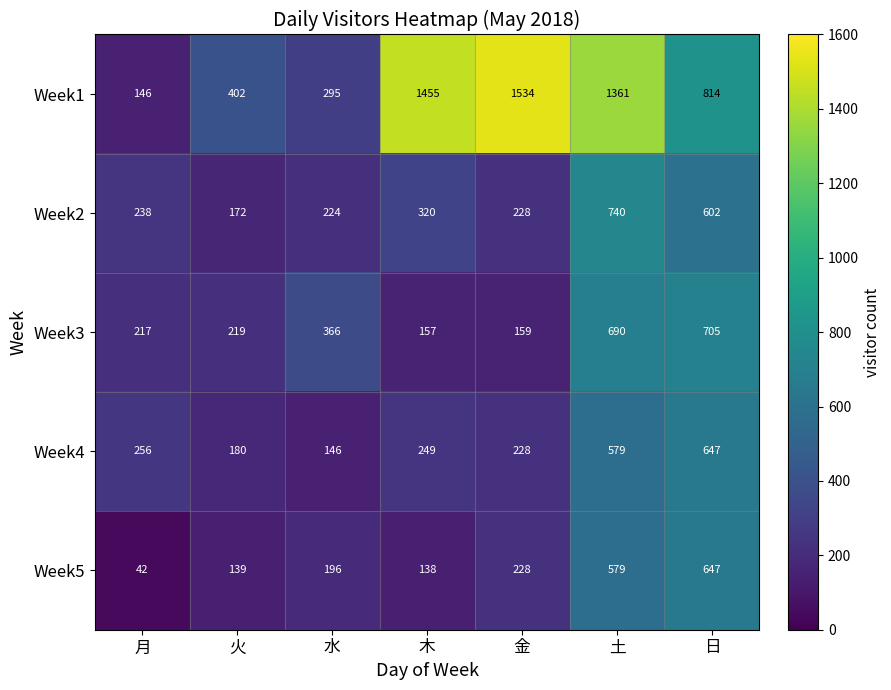

Count the number of categories in the chart.

7